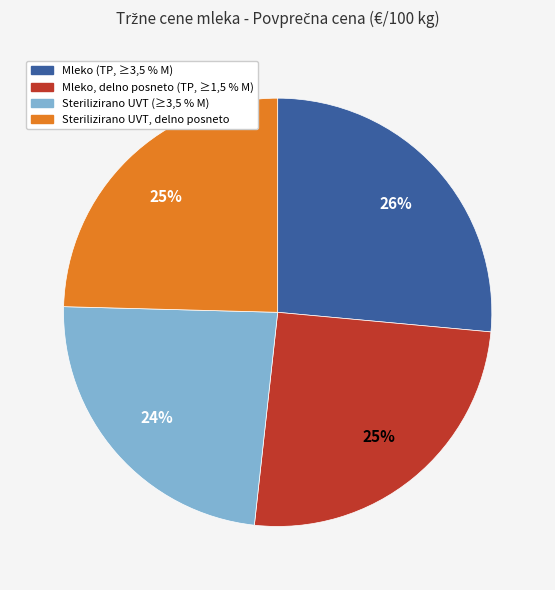

Is there a majority slice in this chart?

No